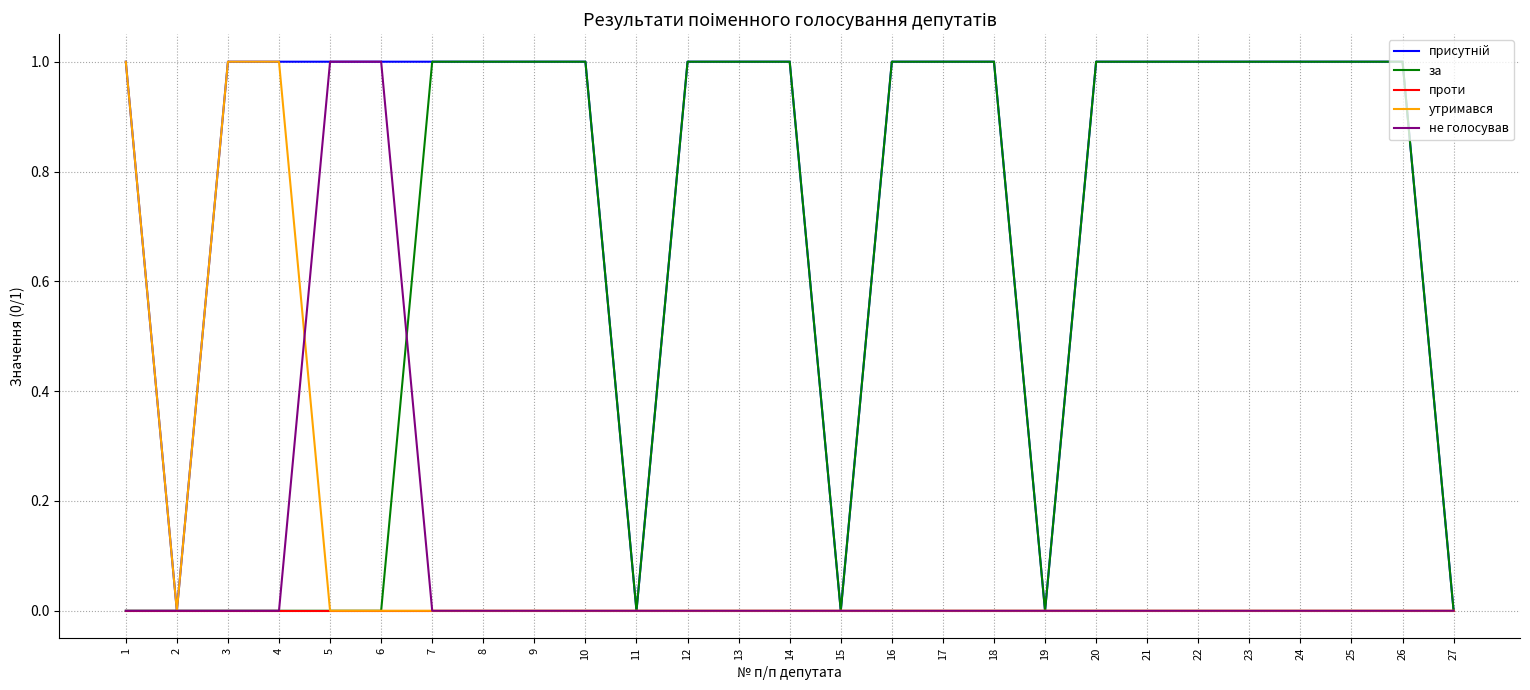

Is it true that утримався equals 0 at 18?

True